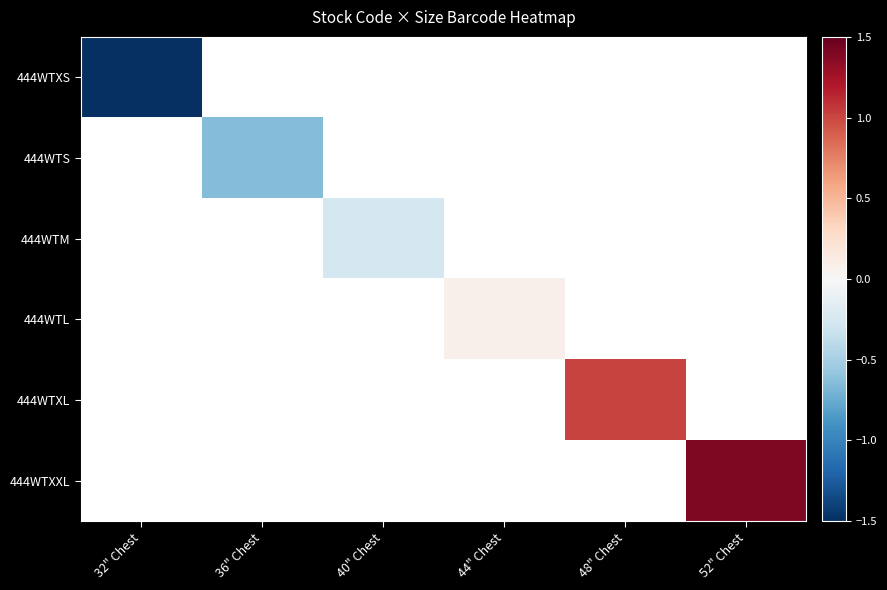

At which label does 444WTXS reach its peak?

32" Chest